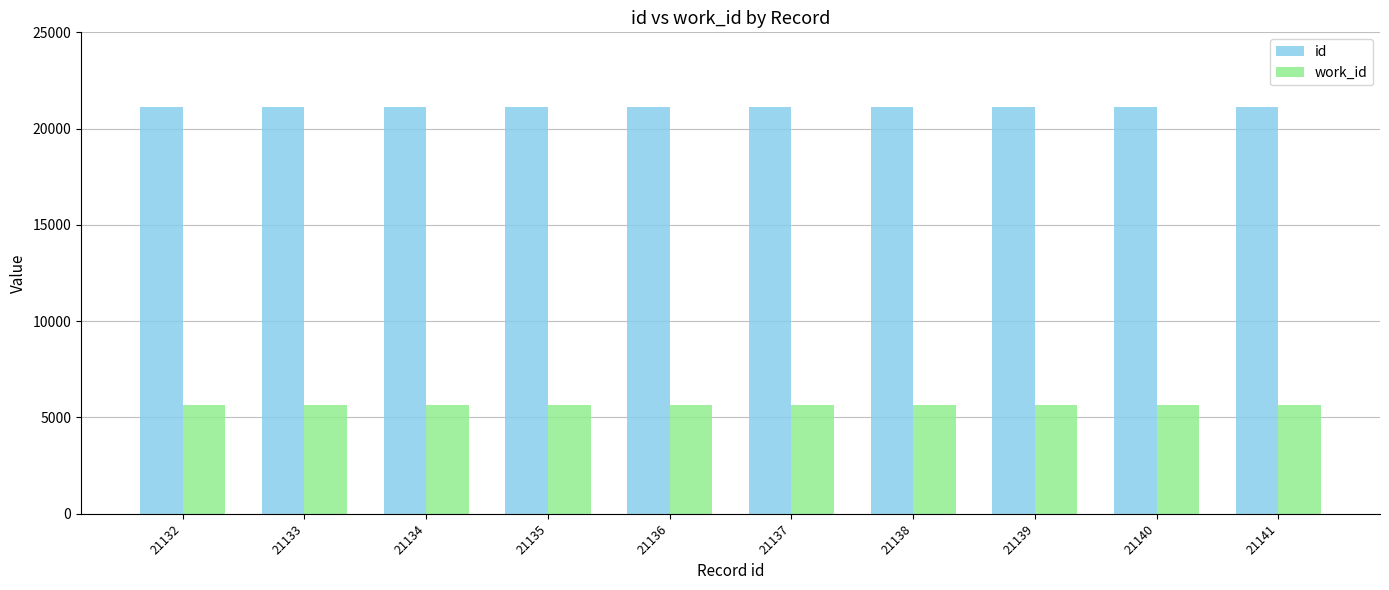

What is the average value of the work_id series?

5657